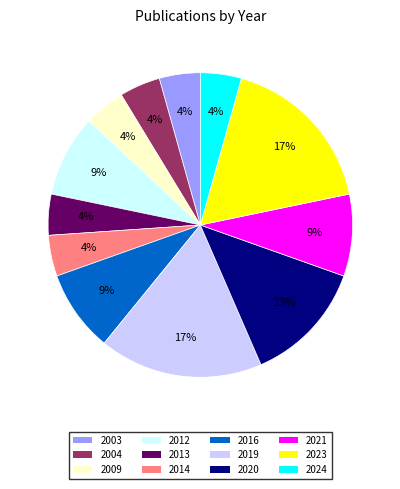

How many slices are in this pie chart?

12